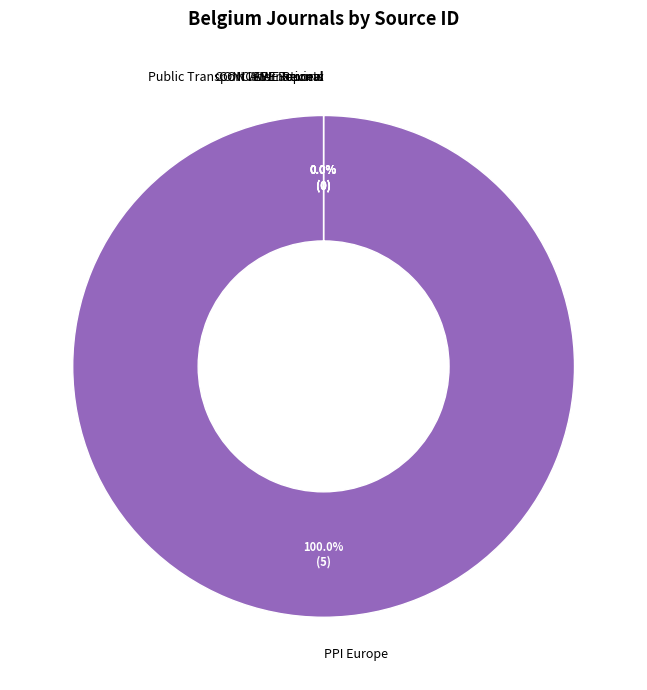

What is the largest slice in the pie chart?

PPI Europe